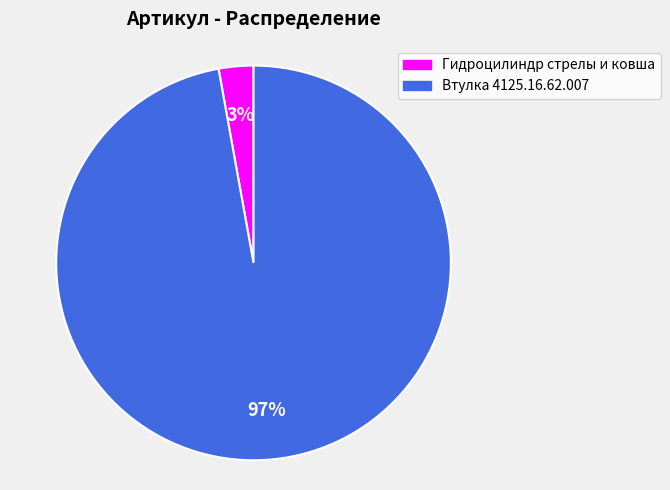

What percentage is the Гидроцилиндр стрелы и ковша slice, to the nearest percent?

3%